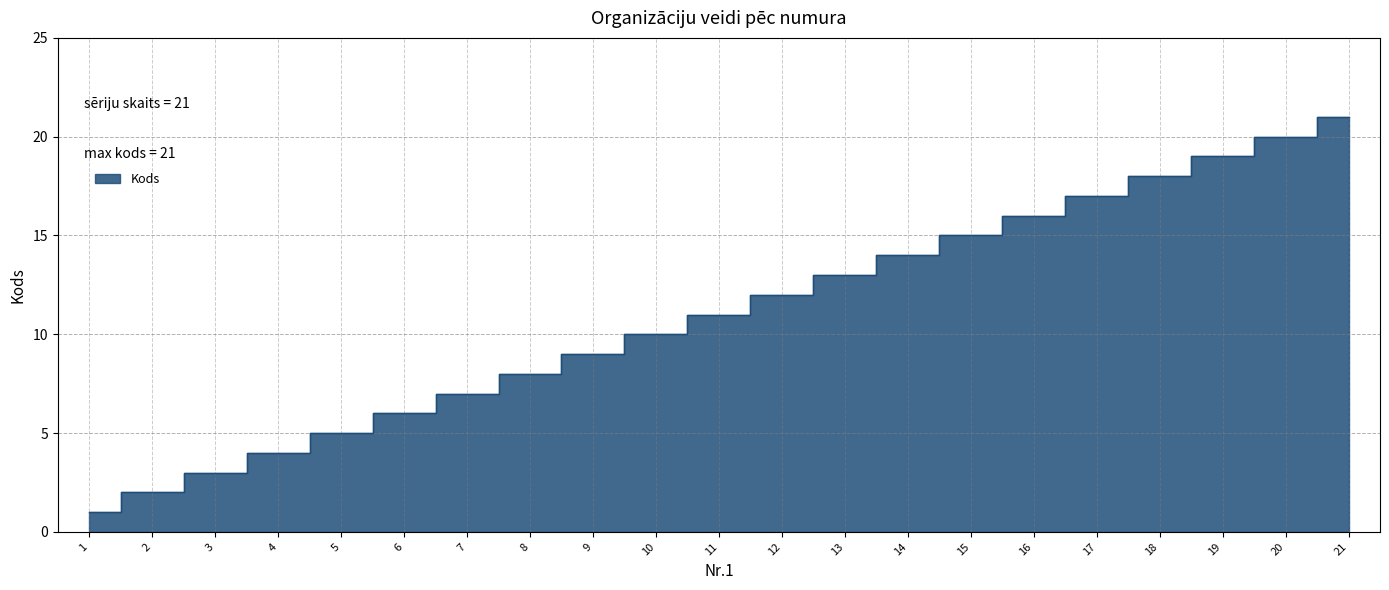

Reading left to right, transcribe all the data shown in this chart.

1=1	2=2	3=3	4=4	5=5	6=6	7=7	8=8	9=9	10=10	11=11	12=12	13=13	14=14	15=15	16=16	17=17	18=18	19=19	20=20	21=21